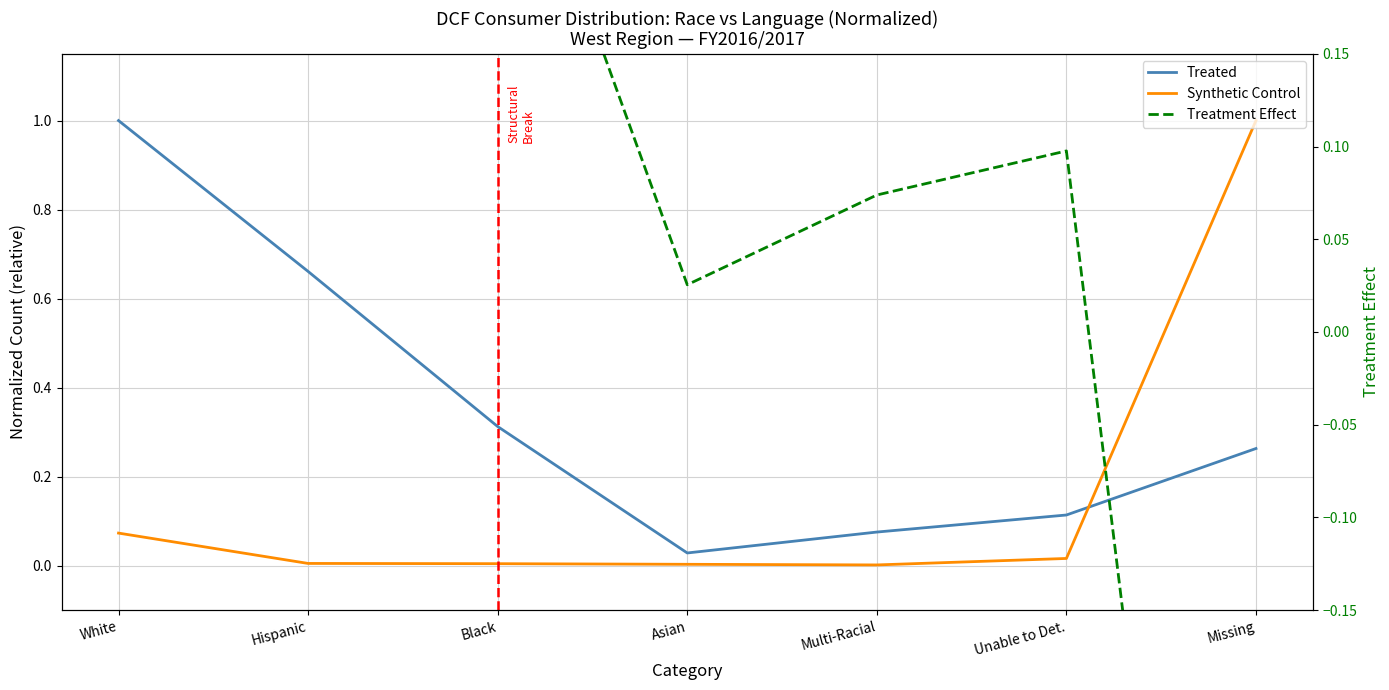

Between White and Missing, which is larger?

White